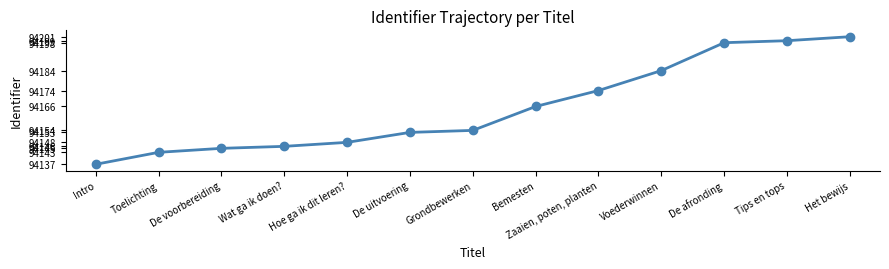

Reading left to right, extract all data points from this chart.

Intro=94137	Toelichting=94143	De voorbereiding=94145	Wat ga ik doen?=94146	Hoe ga ik dit leren?=94148	De uitvoering=94153	Grondbewerken=94154	Bemesten=94166	Zaaien, poten, planten=94174	Voederwinnen=94184	De afronding=94198	Tips en tops=94199	Het bewijs=94201